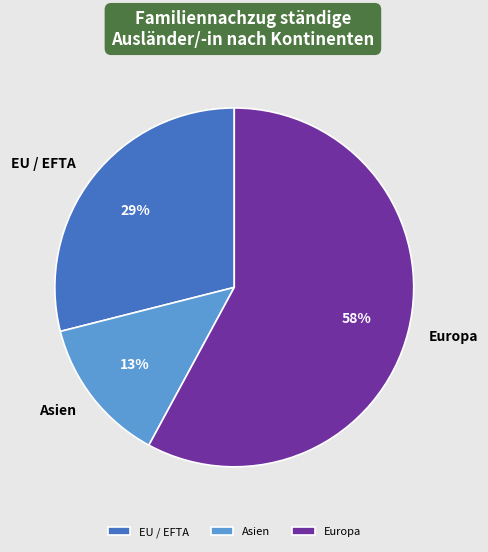

Does any single category account for the majority?

Yes